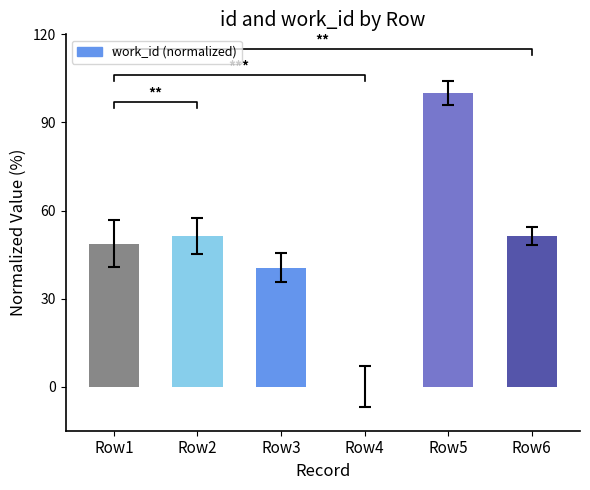

How many data points does each series have?

6